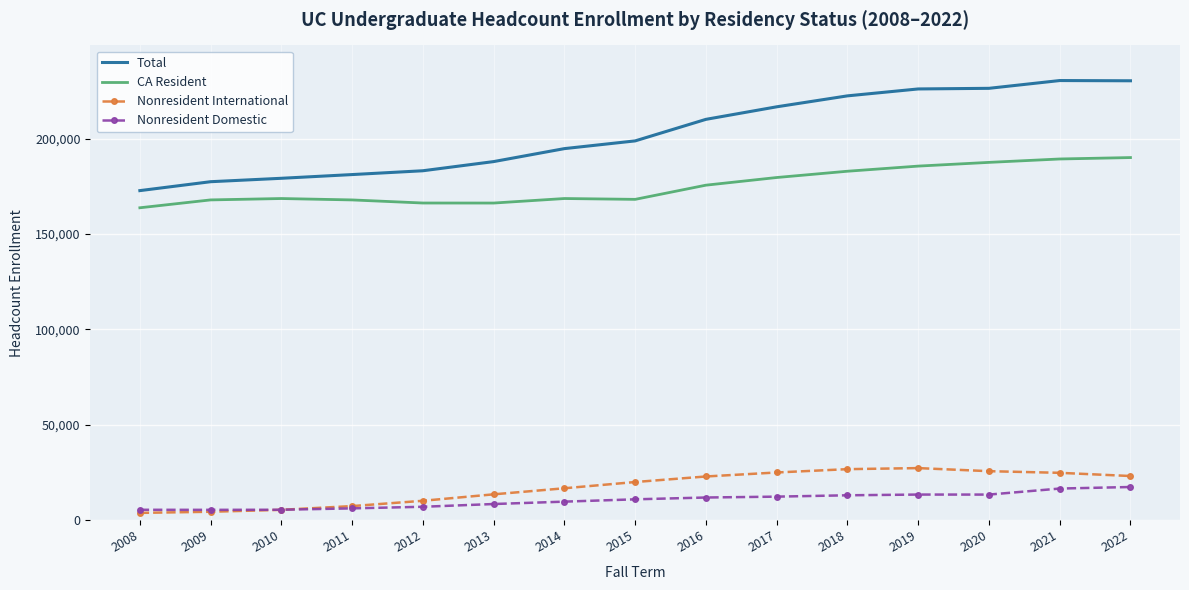

What is the maximum value for CA Resident?

190118